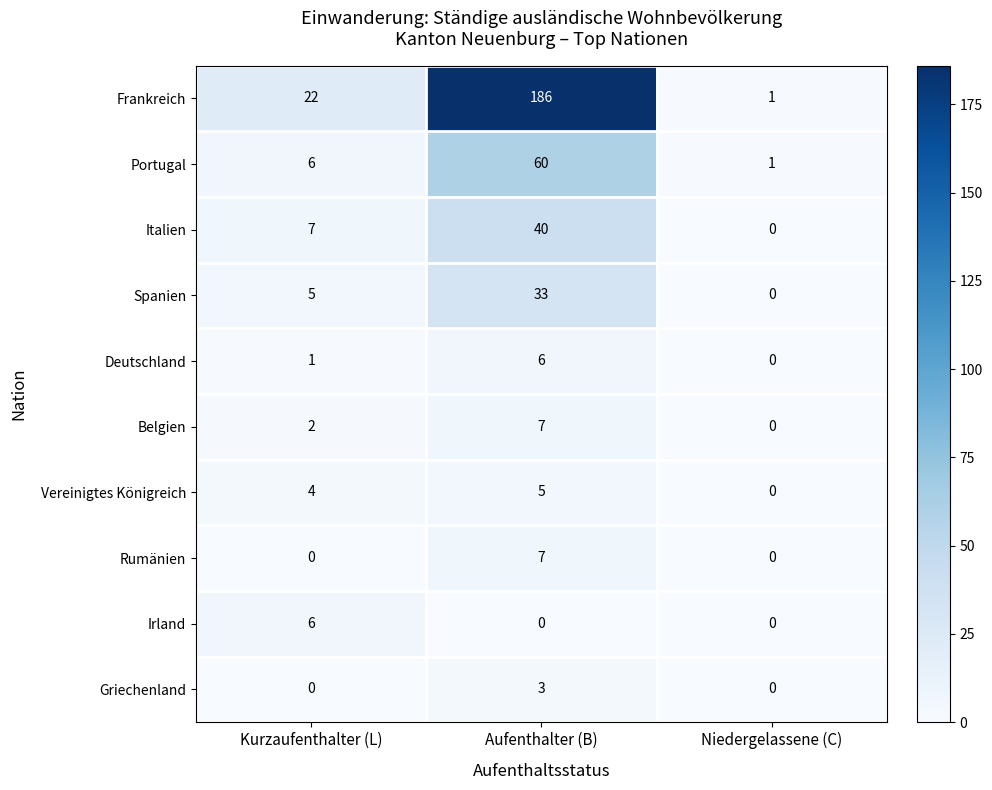

What is the difference between the second highest and minimum values in the Spanien series?

5